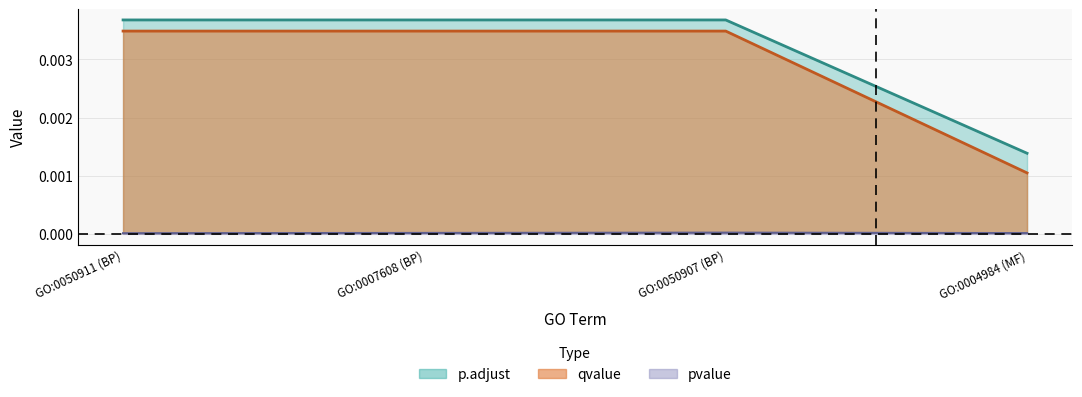

At which category does pvalue reach its first local peak?

GO:0050907 (BP)